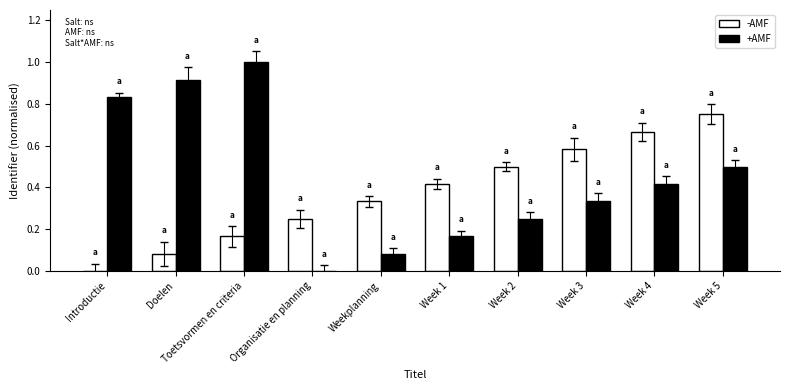

What is the approximate value of +AMF at Toetsvormen en criteria?

1.0